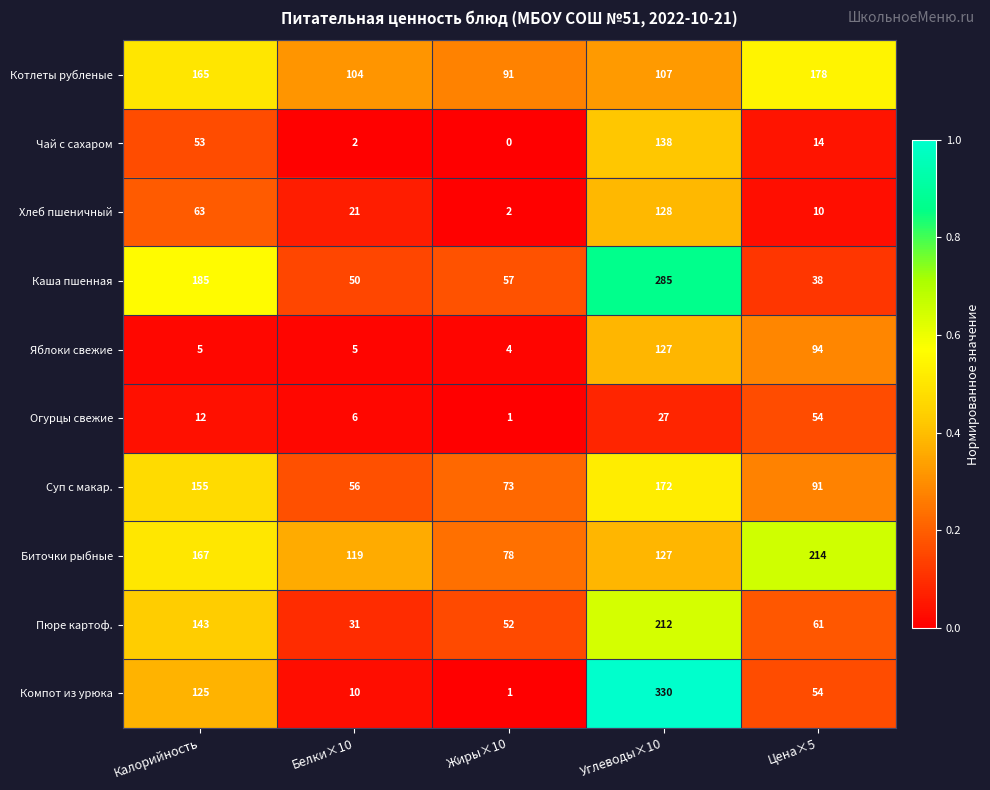

What is the difference between the highest and lowest values at Калорийность?

180